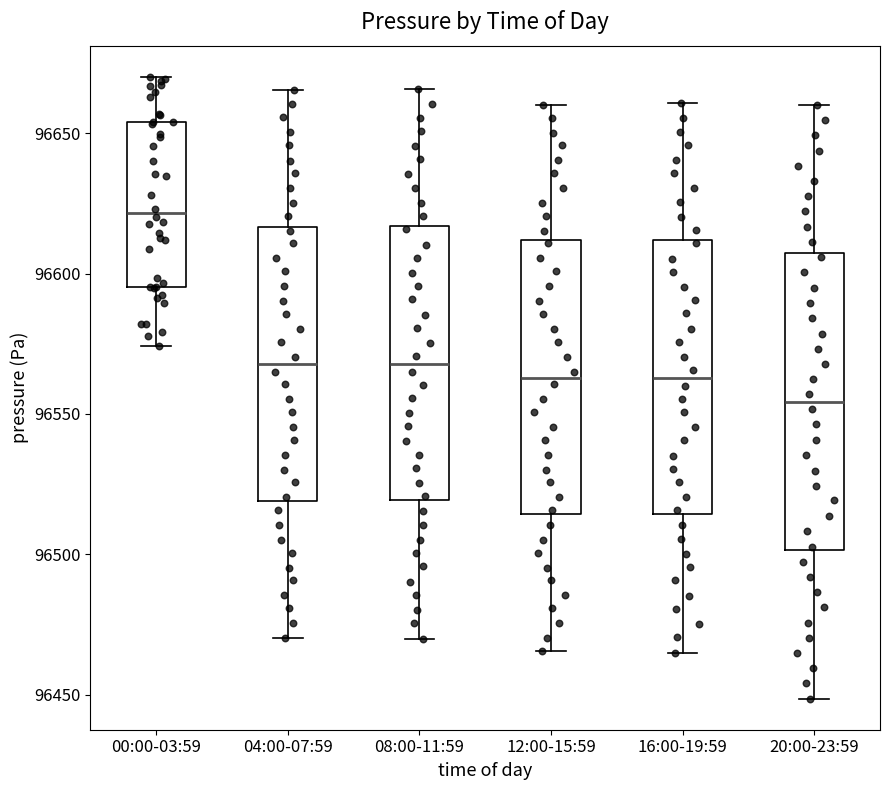

Where is the lower edge of the box for 16:00-19:59 on the y-axis? The values are not printed on the chart, so give them approximately, as read against the axis.

96515